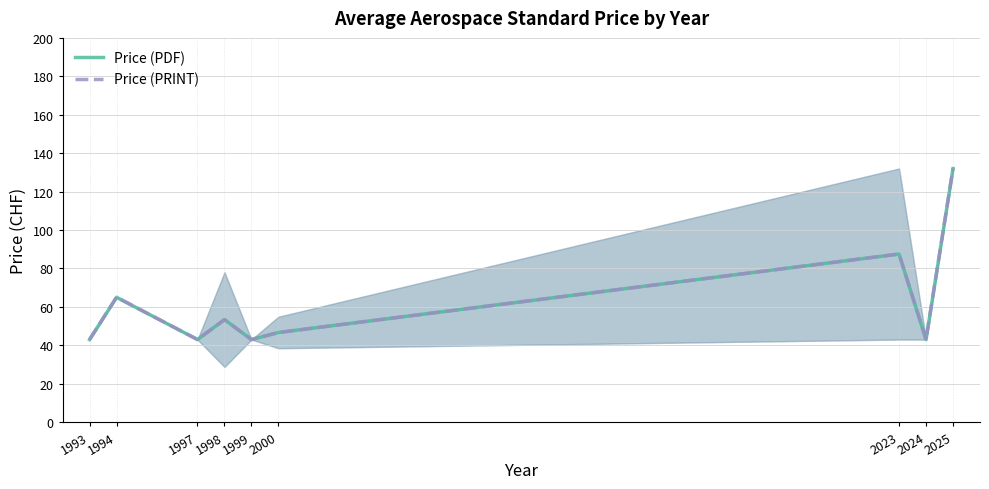

True or false: Price (PDF) and Price (PRINT) cross at least once.

False